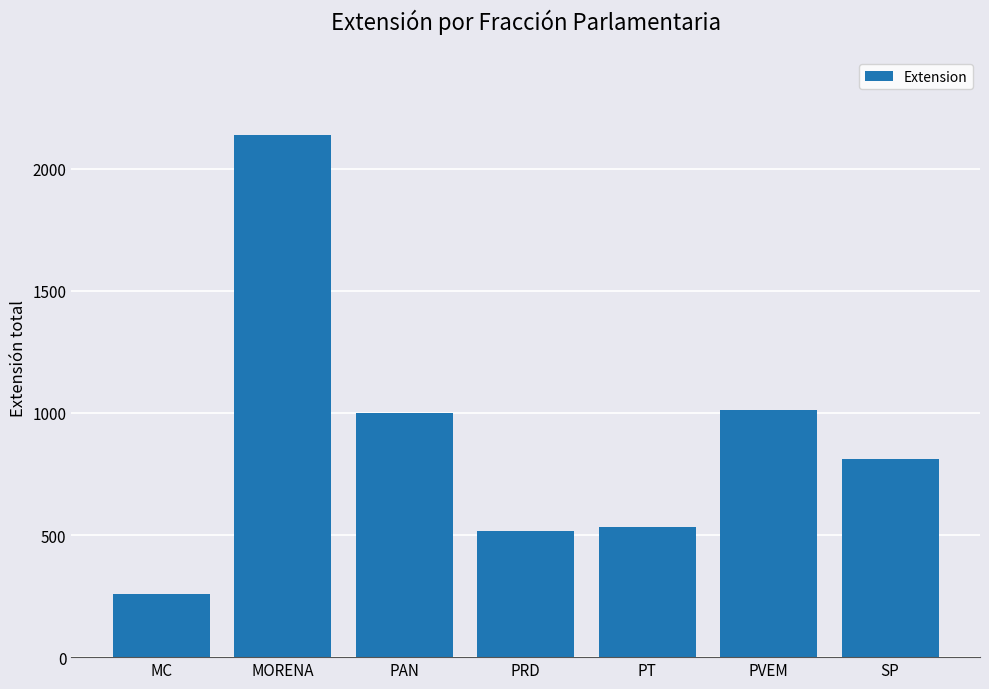

Which has a higher value, PT or MC?

PT